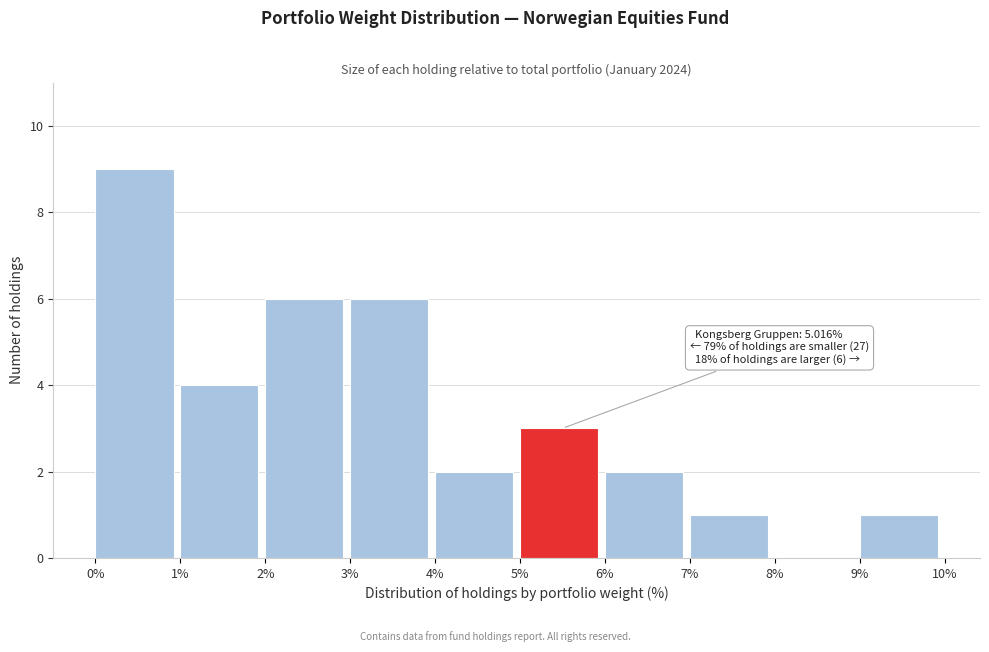

Which range on the x-axis has the tallest bar?

0% to 1%